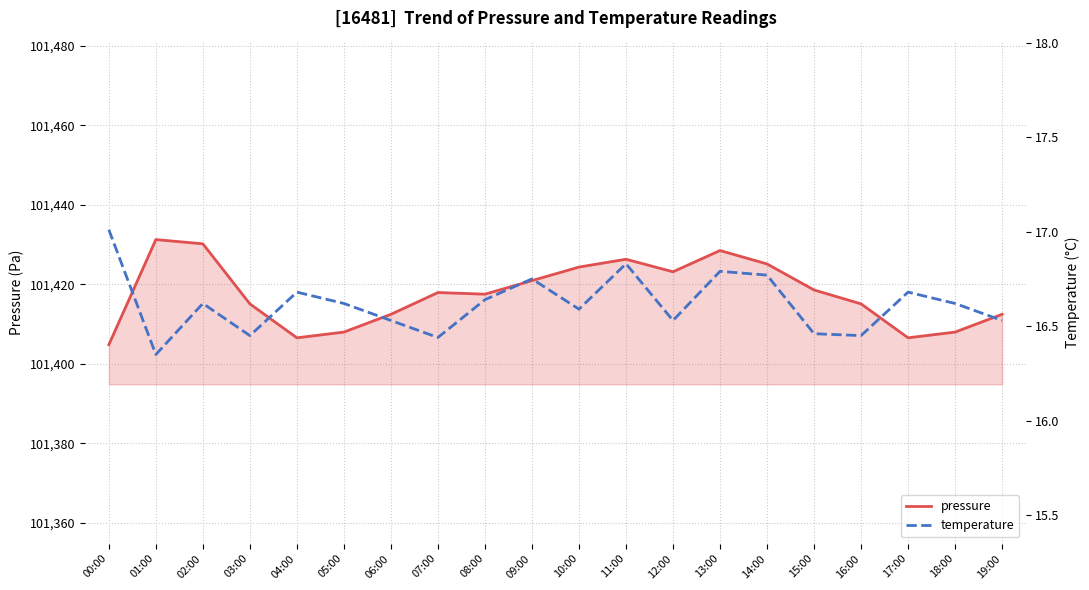

What is the total value across all series at 13:00?

101445.3